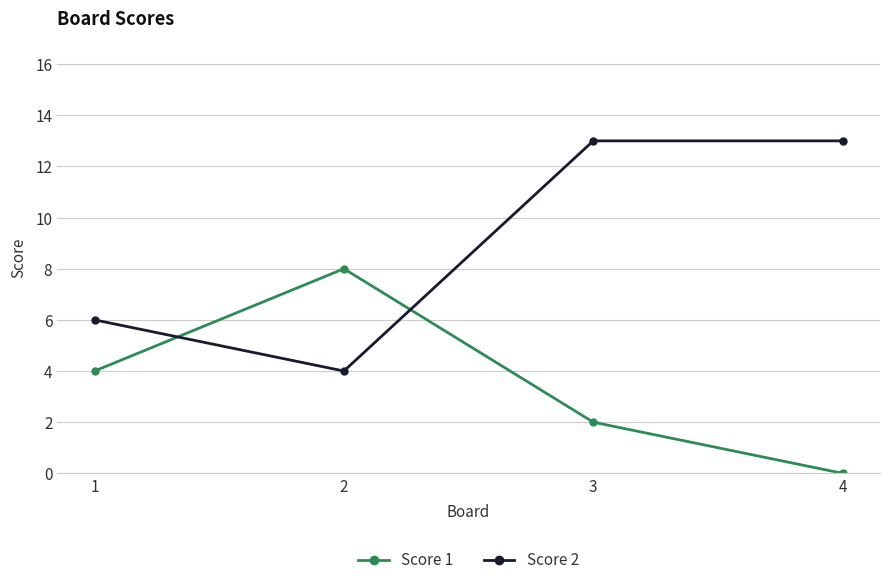

Rank the series by their maximum value, from lowest to highest.

Score 1, Score 2